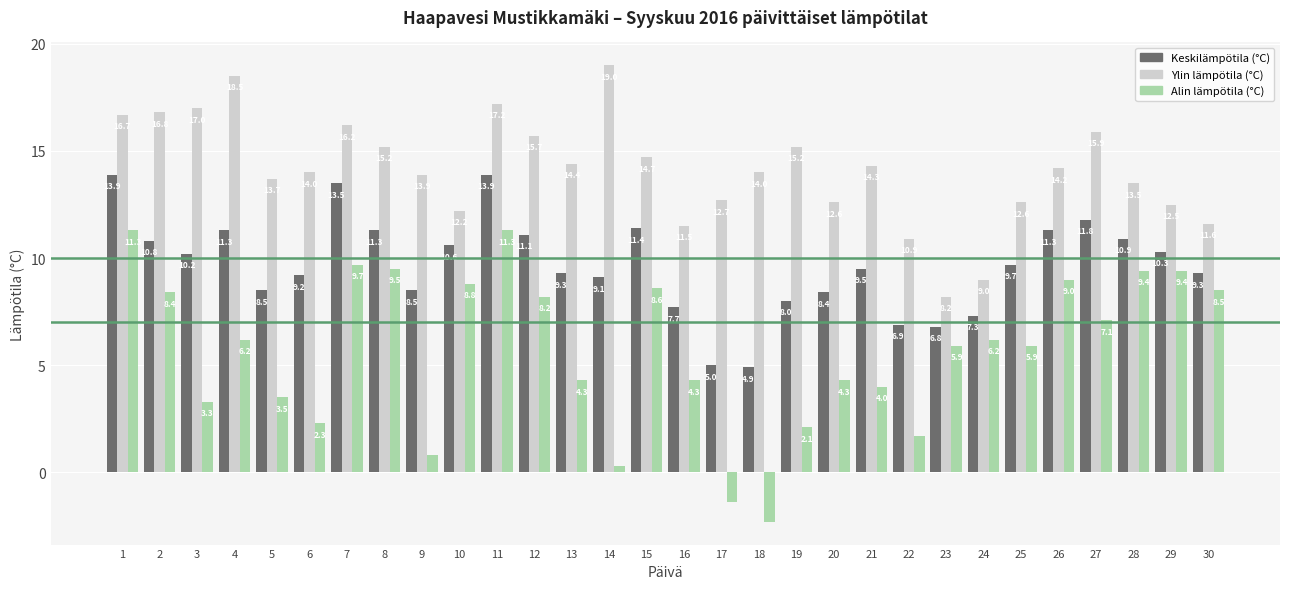

Reading right to left, transcribe all the data shown in this chart.

Keskilämpötila (°C): 30=9.3	29=10.3	28=10.9	27=11.8	26=11.3	25=9.7	24=7.3	23=6.8	22=6.9	21=9.5	20=8.4	19=8.0	18=4.9	17=5.0	16=7.7	15=11.4	14=9.1	13=9.3	12=11.1	11=13.9	10=10.6	9=8.5	8=11.3	7=13.5	6=9.2	5=8.5	4=11.3	3=10.2	2=10.8	1=13.9
Ylin lämpötila (°C): 30=11.6	29=12.5	28=13.5	27=15.9	26=14.2	25=12.6	24=9.0	23=8.2	22=10.9	21=14.3	20=12.6	19=15.2	18=14.0	17=12.7	16=11.5	15=14.7	14=19.0	13=14.4	12=15.7	11=17.2	10=12.2	9=13.9	8=15.2	7=16.2	6=14.0	5=13.7	4=18.5	3=17.0	2=16.8	1=16.7
Alin lämpötila (°C): 30=8.5	29=9.4	28=9.4	27=7.1	26=9.0	25=5.9	24=6.2	23=5.9	22=1.7	21=4.0	20=4.3	19=2.1	18=-2.3	17=-1.4	16=4.3	15=8.6	14=0.3	13=4.3	12=8.2	11=11.3	10=8.8	9=0.8	8=9.5	7=9.7	6=2.3	5=3.5	4=6.2	3=3.3	2=8.4	1=11.3